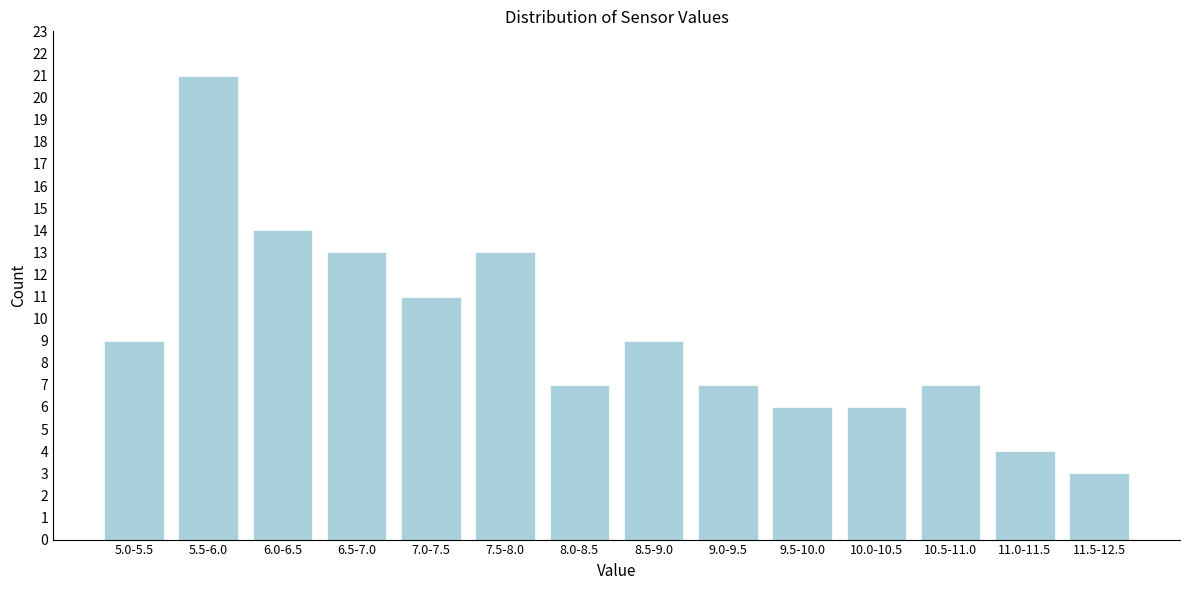

Reading left to right, extract all data points from this chart.

9	21	14	13	11	13	7	9	7	6	6	7	4	3